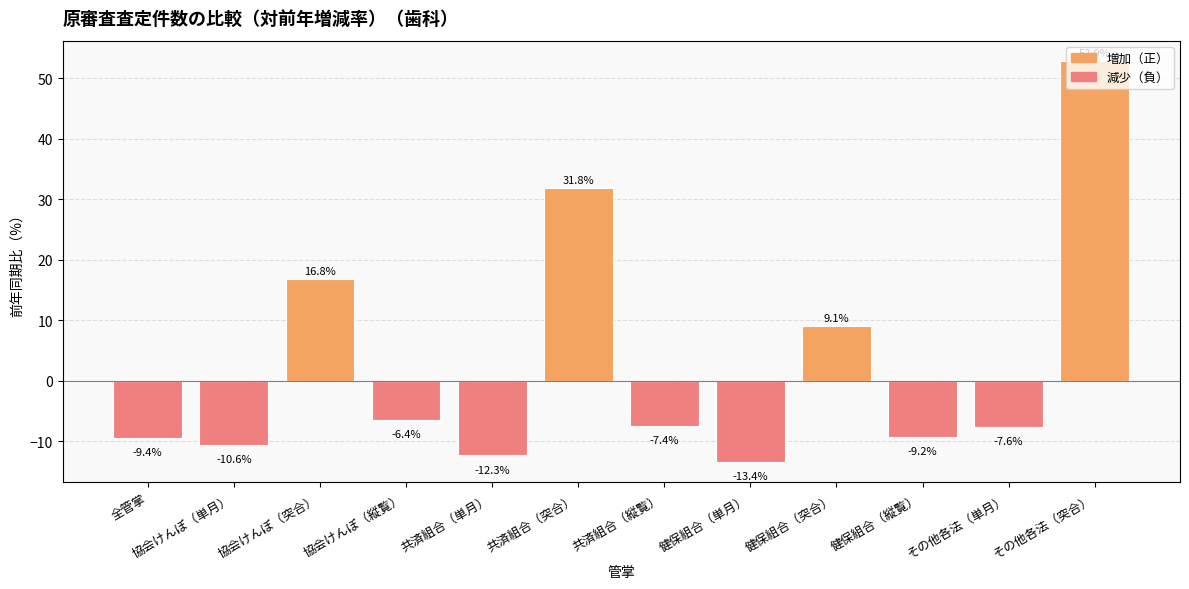

How many values are above zero?

4